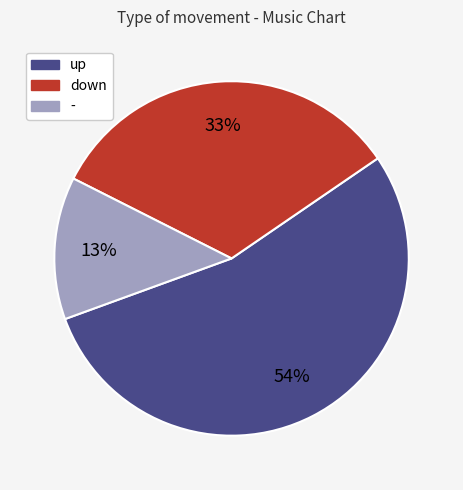

Between up and down, which is larger?

up